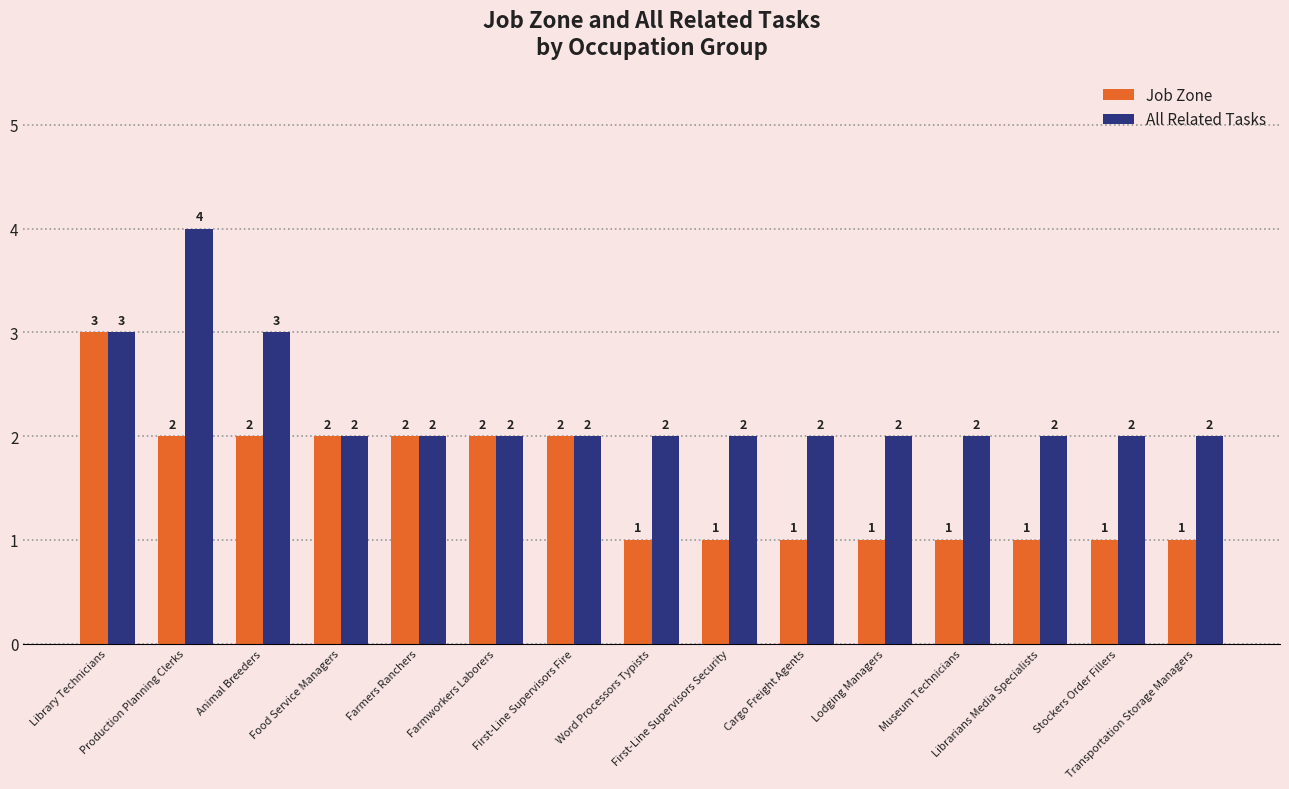

What is the average value of the All Related Tasks series?

2